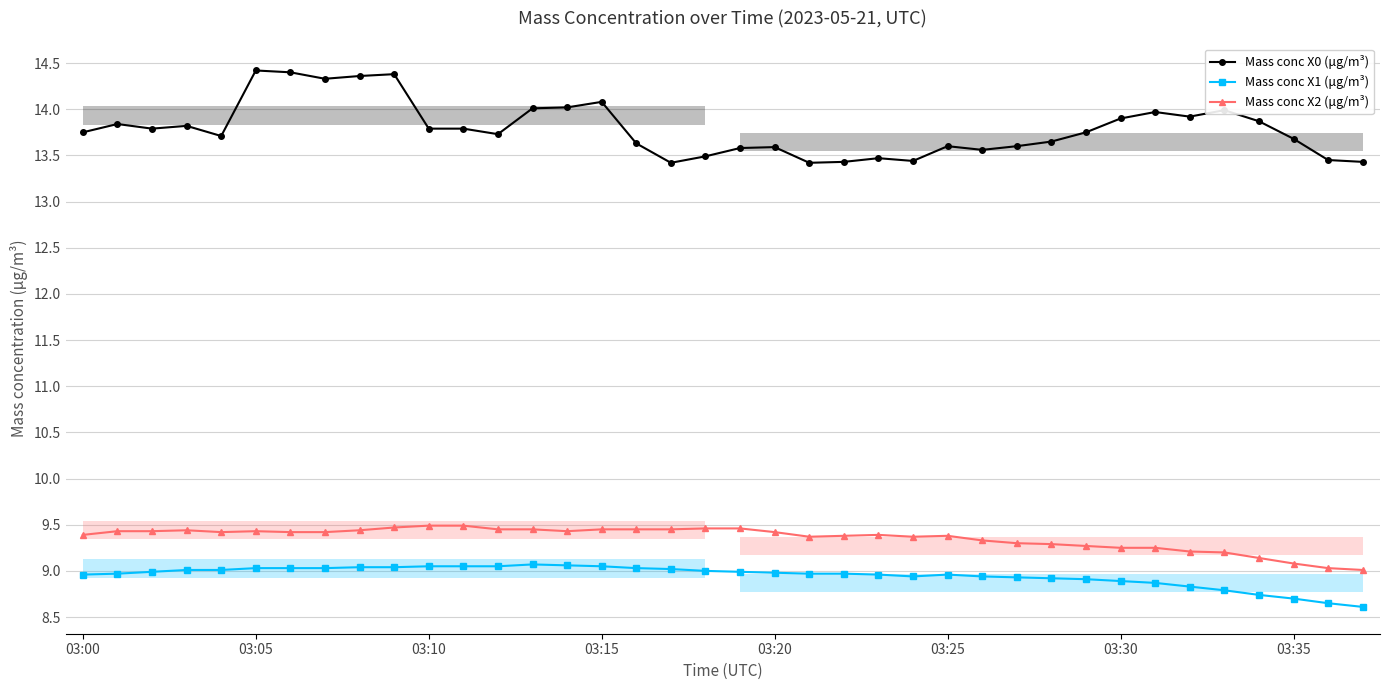

What is the minimum value for Mass conc X0 (μg/m³)?

13.4